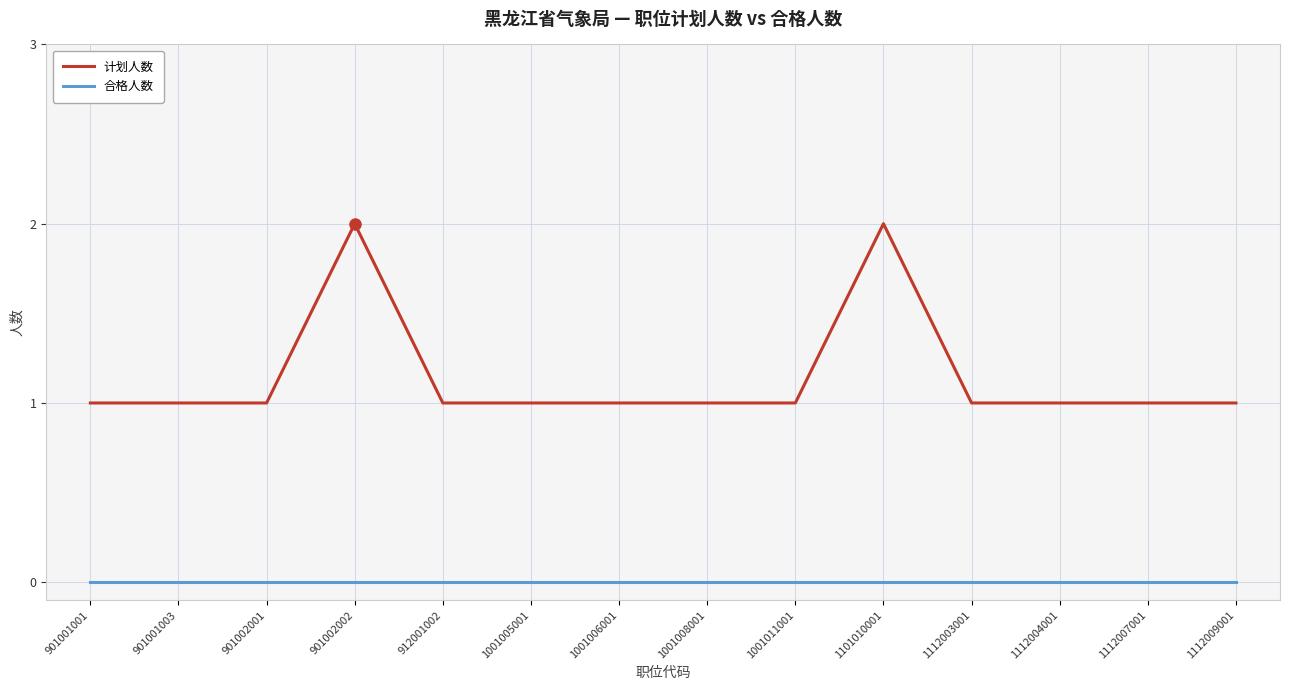

Is the value of 合格人数 at 912001002 greater than the value of 计划人数 at 1001006001?

No